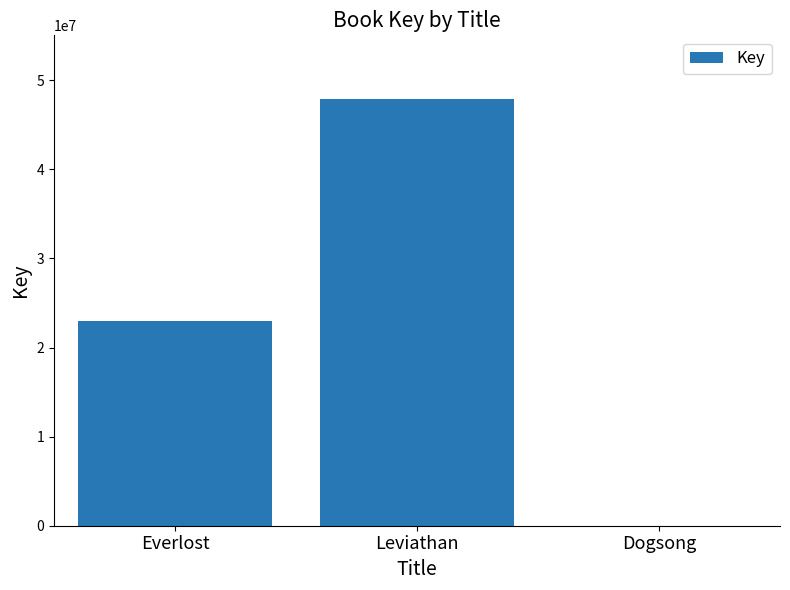

Where is the data nearest to the value 23933338?

Everlost